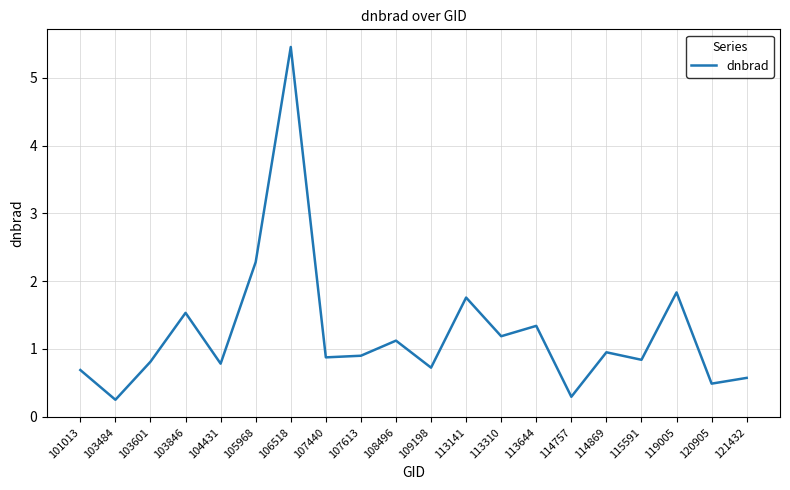

The value at 115591 is 0.8. True or false?

True